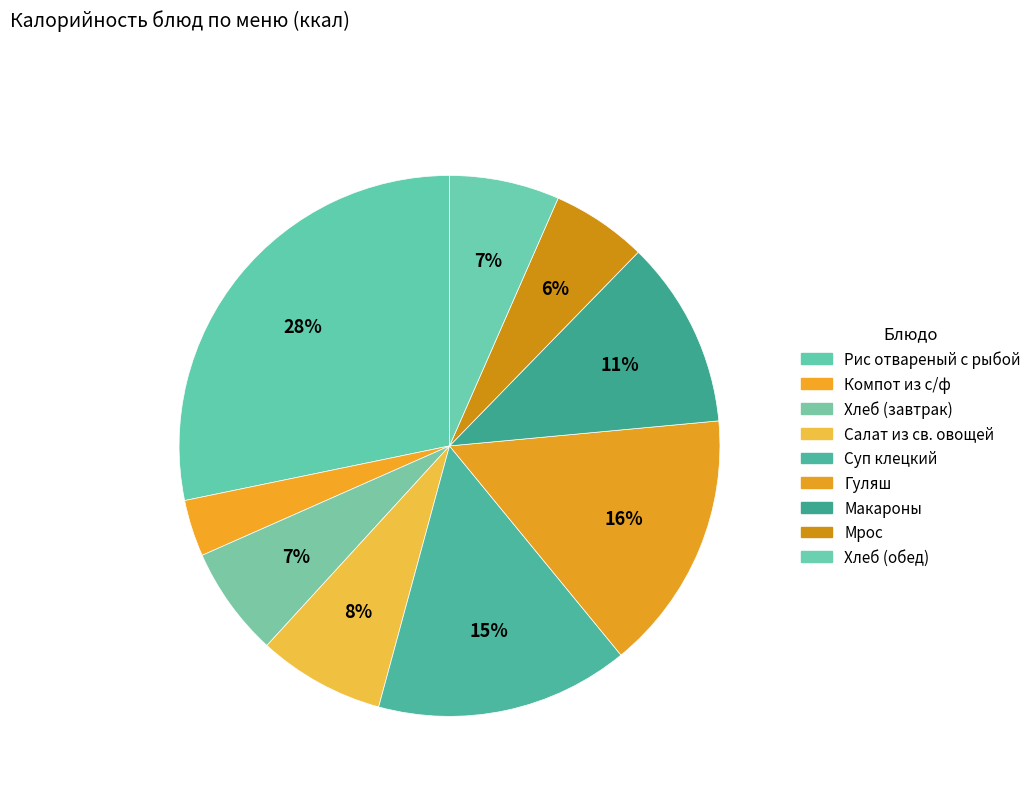

How many slices are in this pie chart?

9